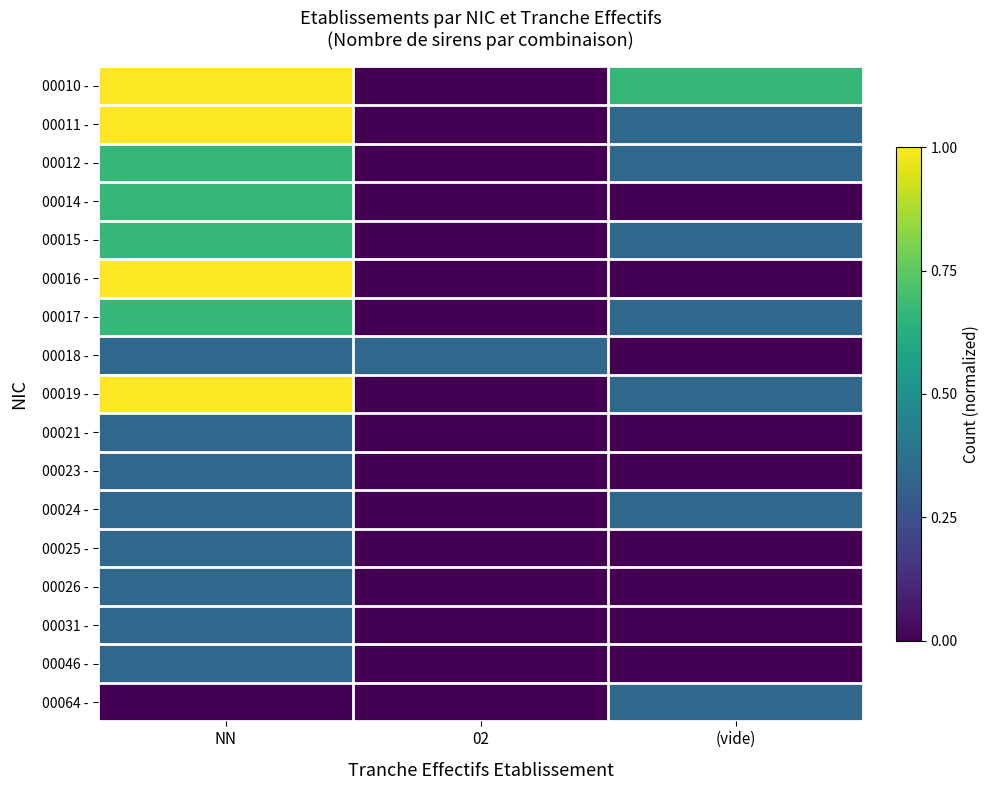

Count the number of data series in this chart.

17